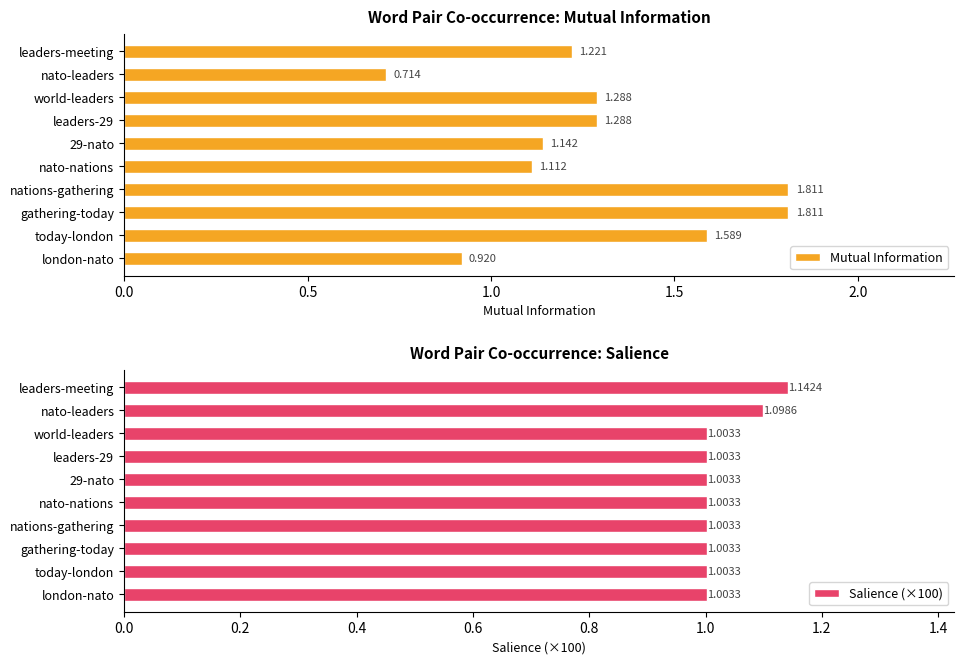

At which label is Mutual Information closest to 1?

london-nato